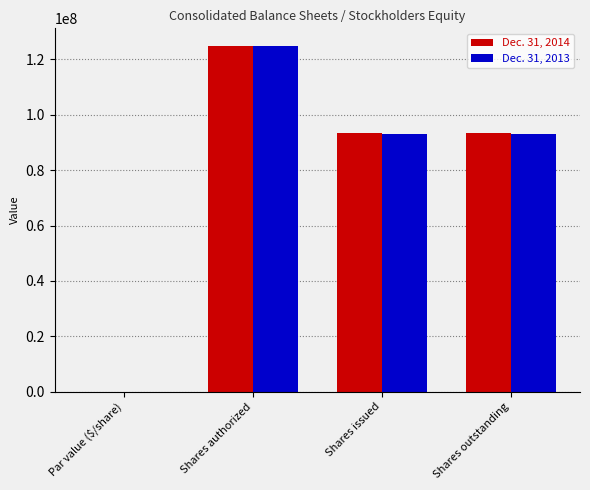

Does the chart contain stacked bars?

No